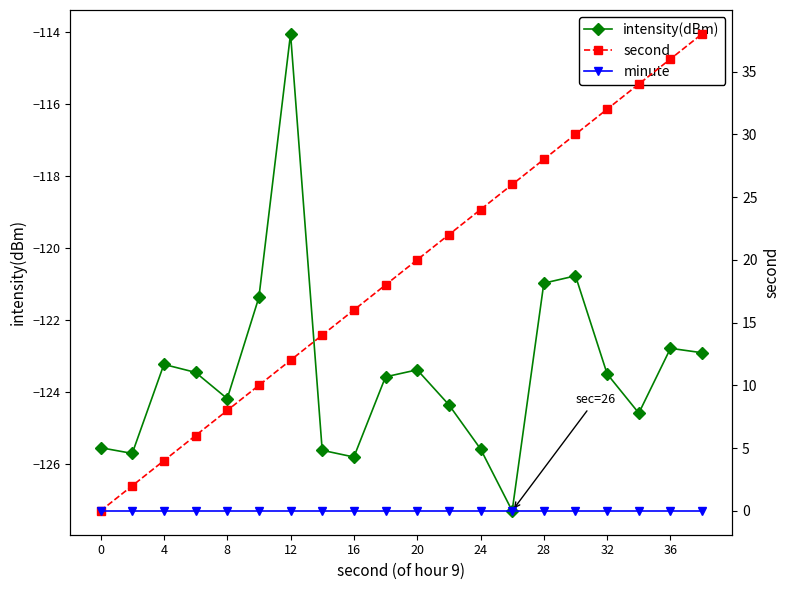

What is the approximate value of intensity(dBm) at 0?

-125.6